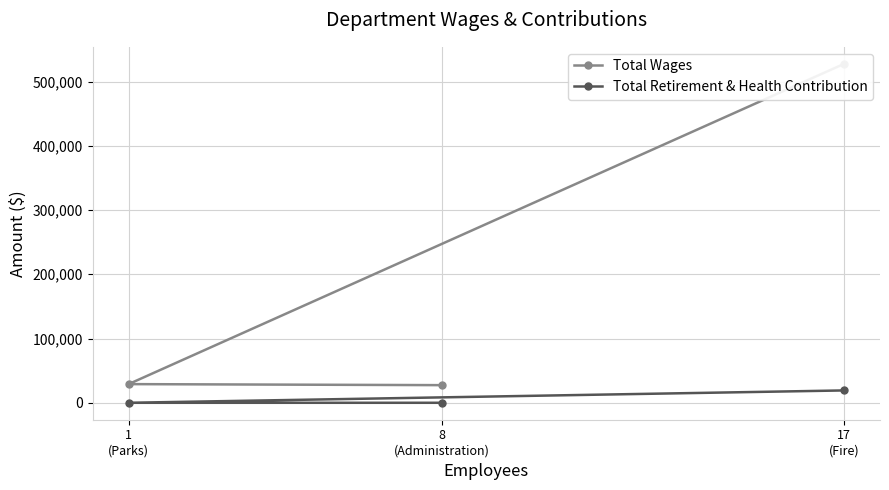

What is the highest value of the Total Retirement & Health Contribution series?

19214